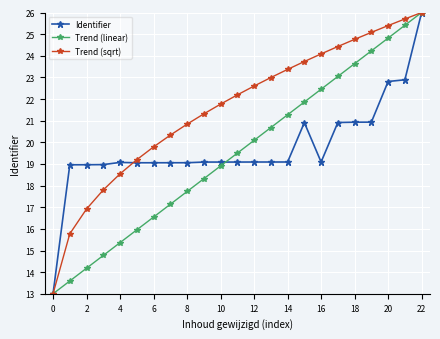

What is the value of the Identifier point at the 13th from the left?

19.1